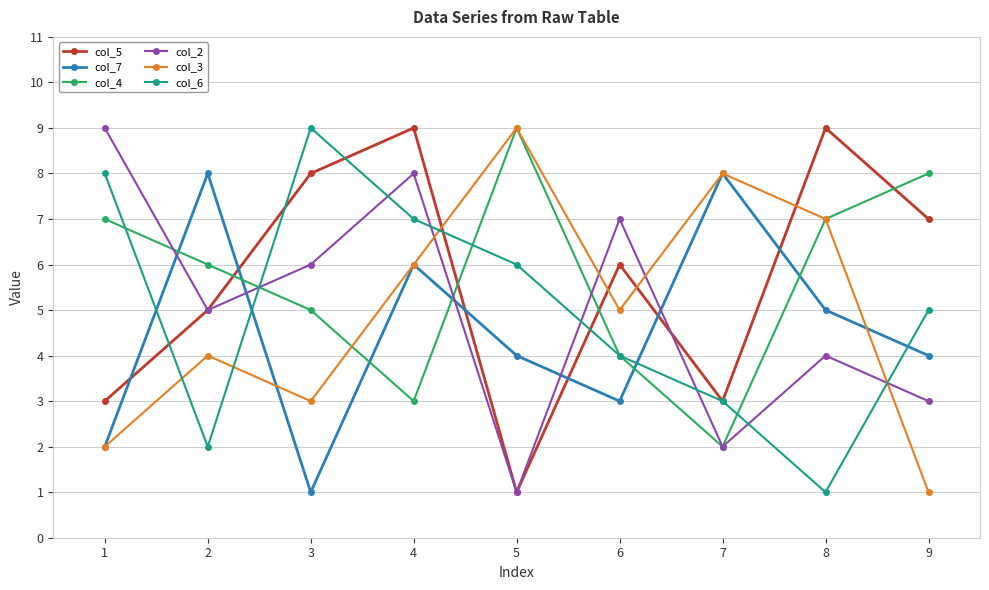

Which series changed the most between 3 and 7?

col_7